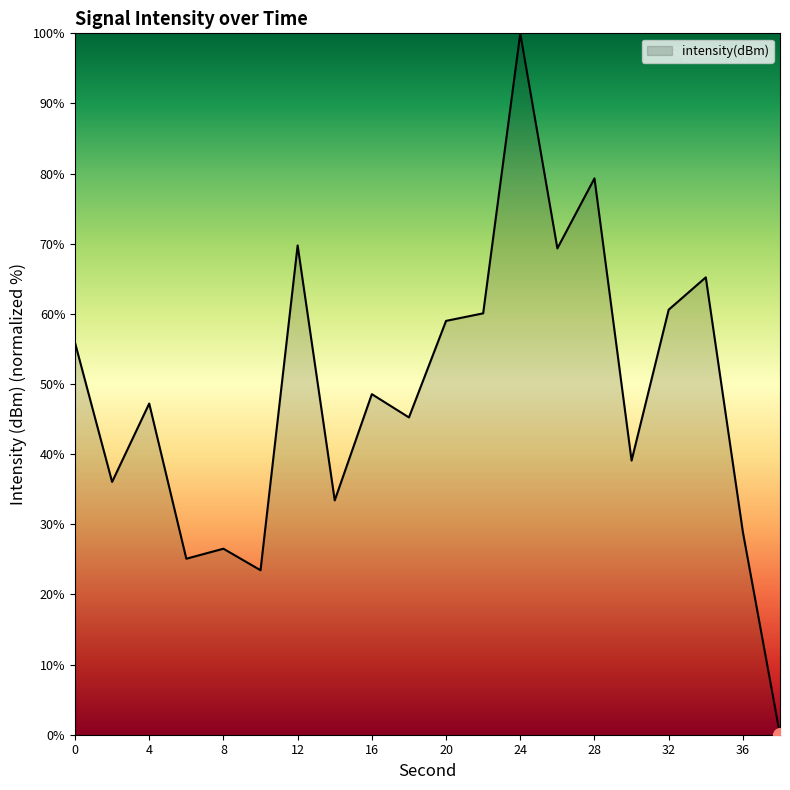

What is the difference between the maximum and minimum values?

100.0